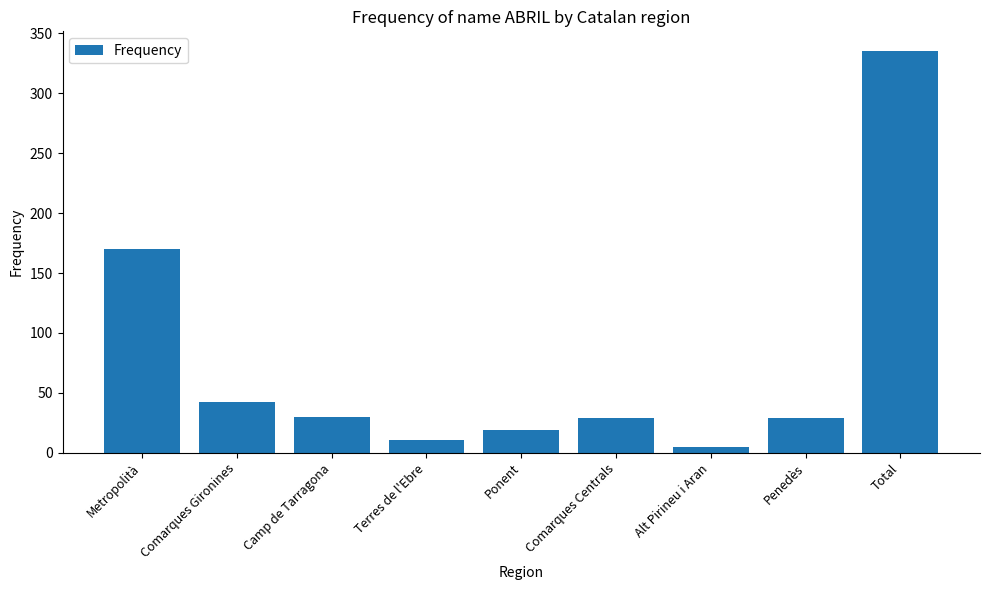

Which label corresponds to the largest value in the chart?

Total